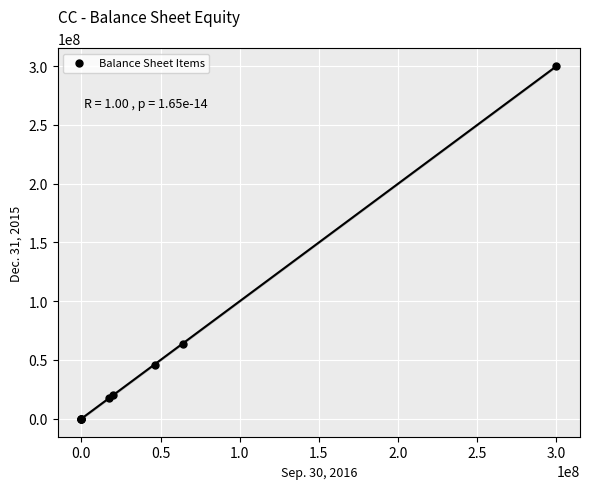

What Y value in the scatter plot is closest to 150000000?

63407000.0